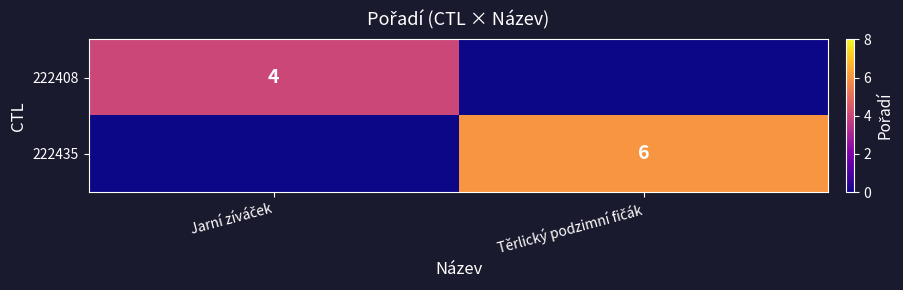

How many 222408 values are between 0 and 4?

2